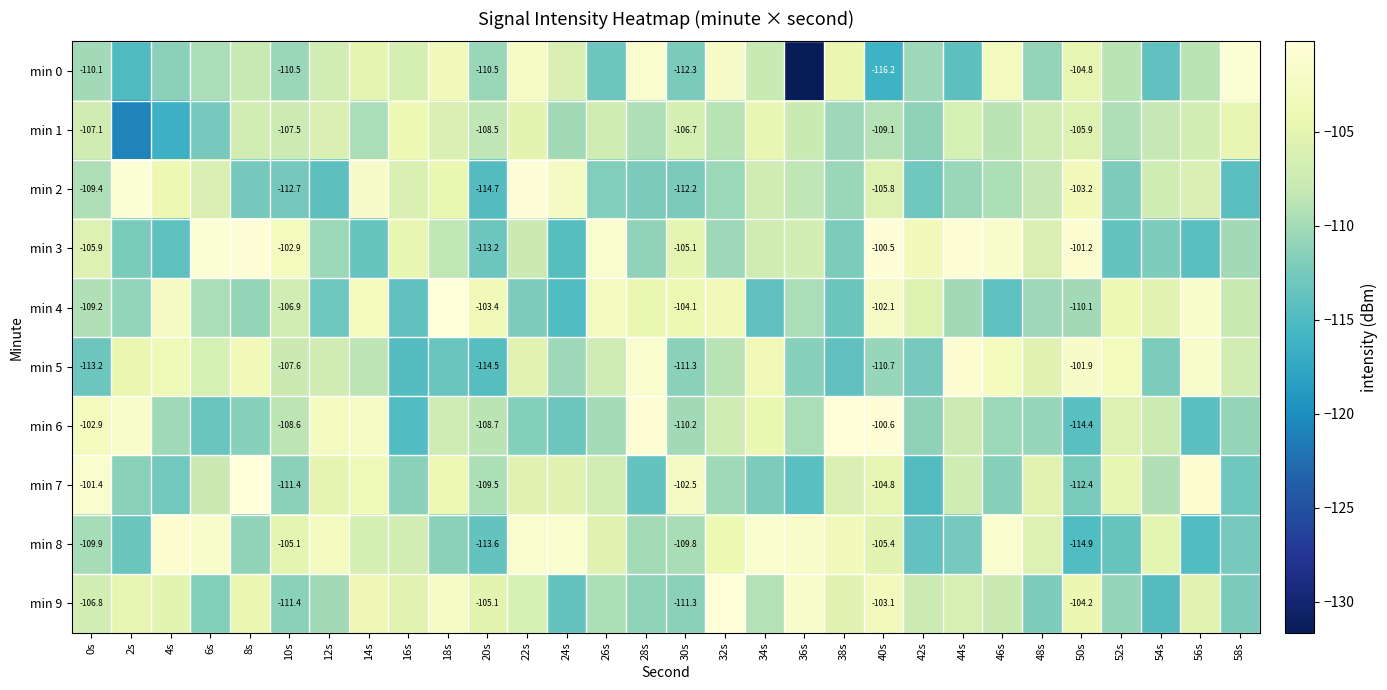

Is the value of min 8 at 10s greater than the value of min 5 at 0s?

Yes